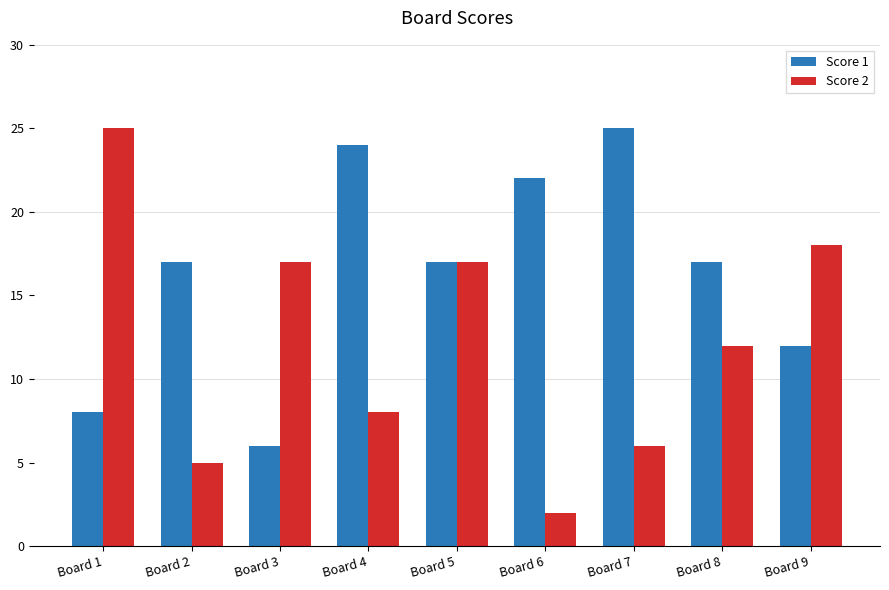

At which label does Score 2 reach its peak?

Board 1